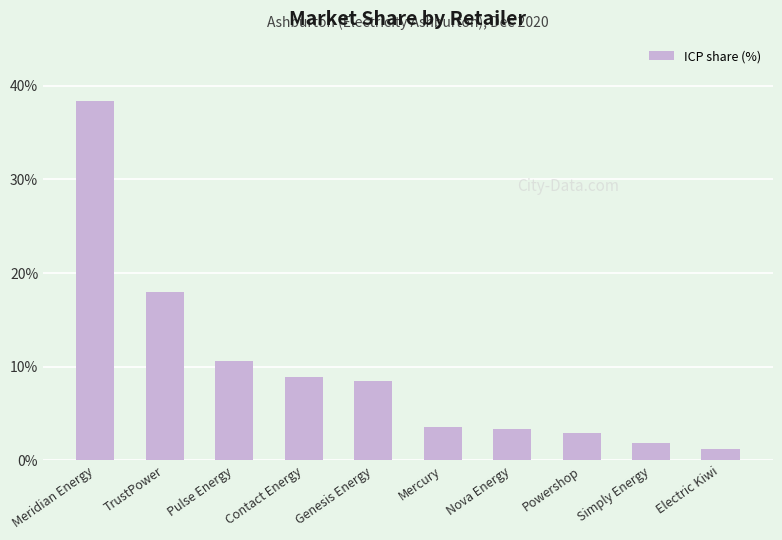

How many categories are shown in the chart?

10